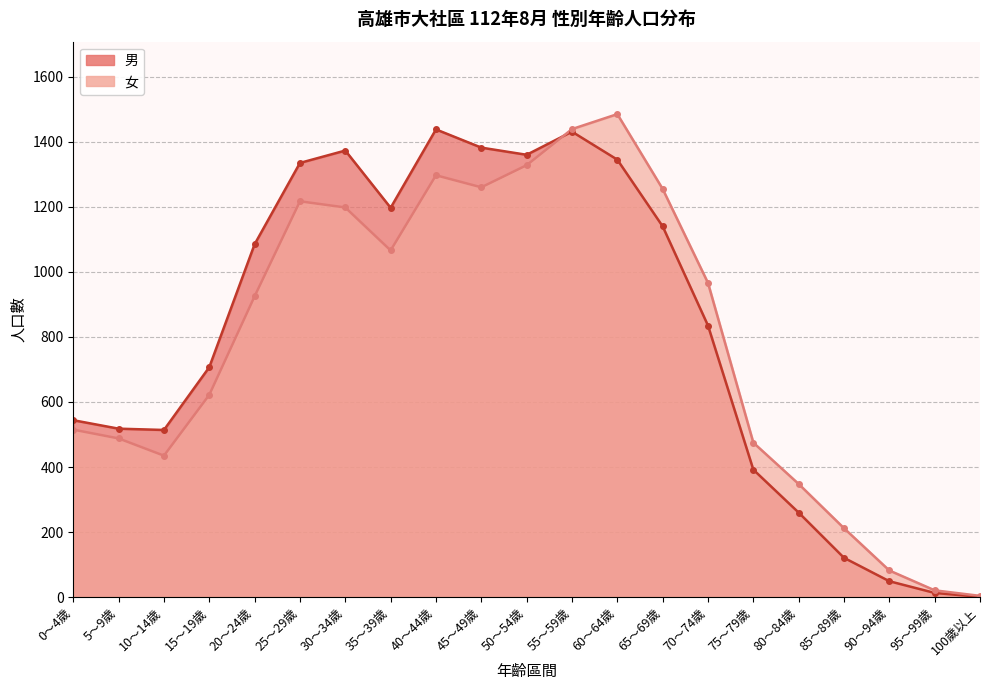

Count the number of data series in this chart.

2